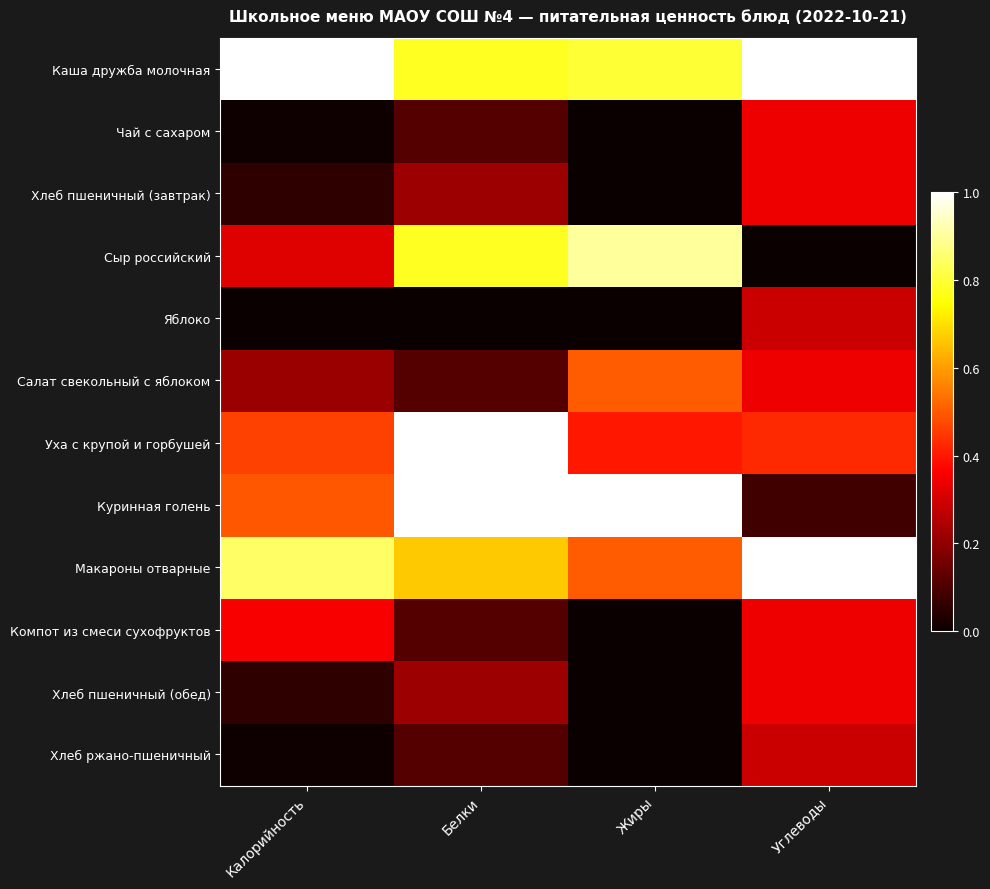

At how many categories does at least one series exceed 0?

4